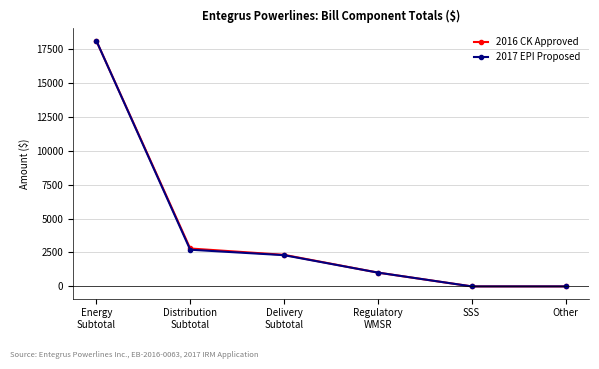

What is the sum of all 2017 EPI Proposed values?

24122.3